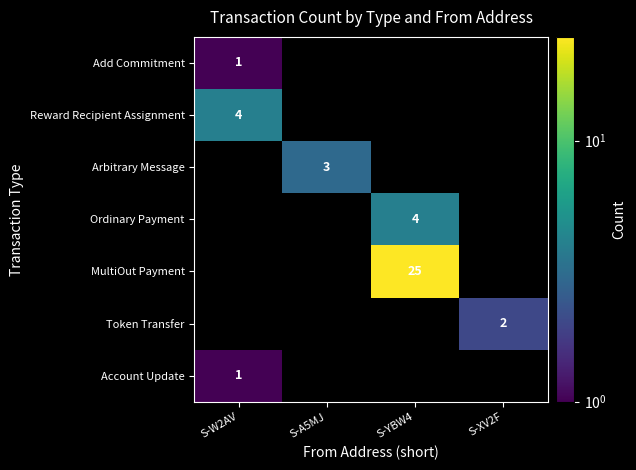

The Reward Recipient Assignment series shows 4 at S-W2AV. True or false?

True